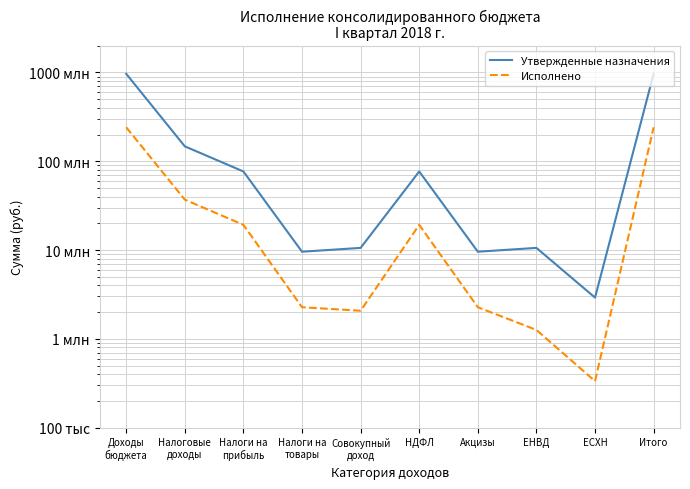

Rank the categories by Утвержденные назначения value from highest to lowest.

Доходы
бюджета, Итого, Налоговые
доходы, Налоги на
прибыль, НДФЛ, Совокупный
доход, ЕНВД, Налоги на
товары, Акцизы, ЕСХН